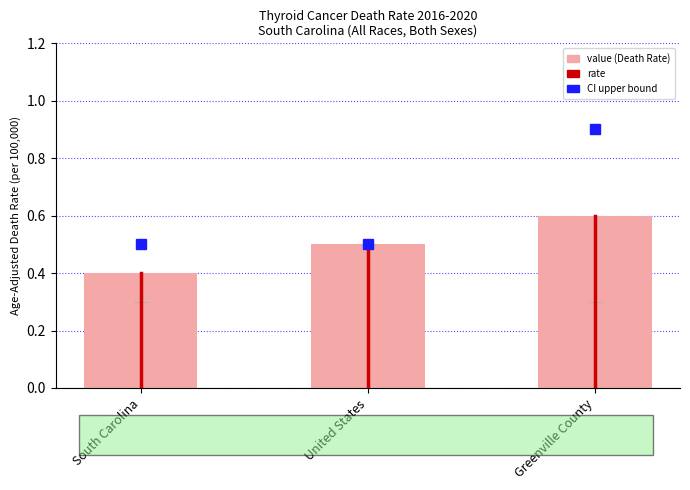

What is the label of the 1st bar from the left?

South Carolina